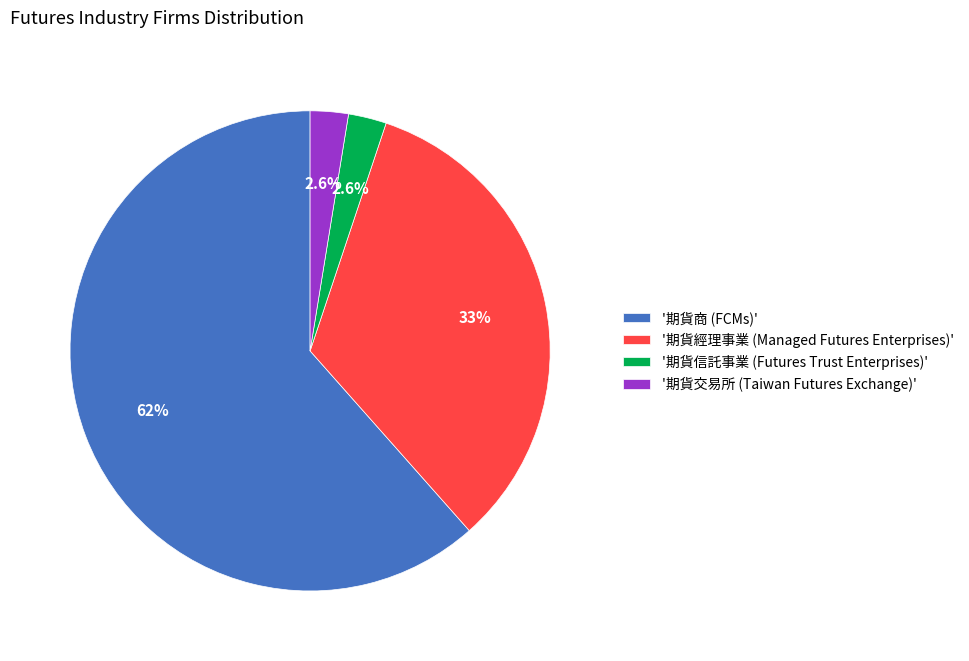

Which has a higher value, '期貨經理事業 (Managed Futures Enterprises)' or '期貨信託事業 (Futures Trust Enterprises)'?

'期貨經理事業 (Managed Futures Enterprises)'